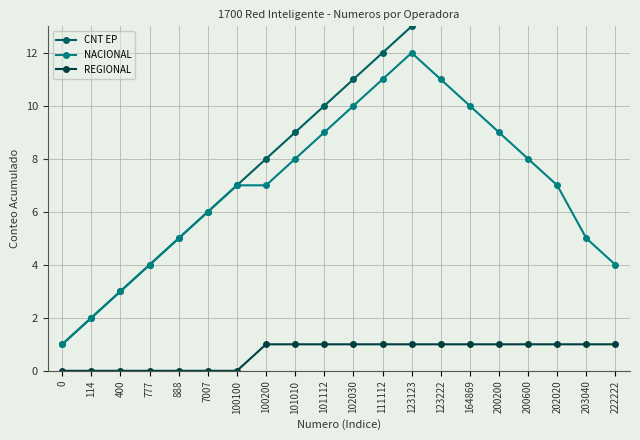

At which category is the sum across all series the highest?

123123